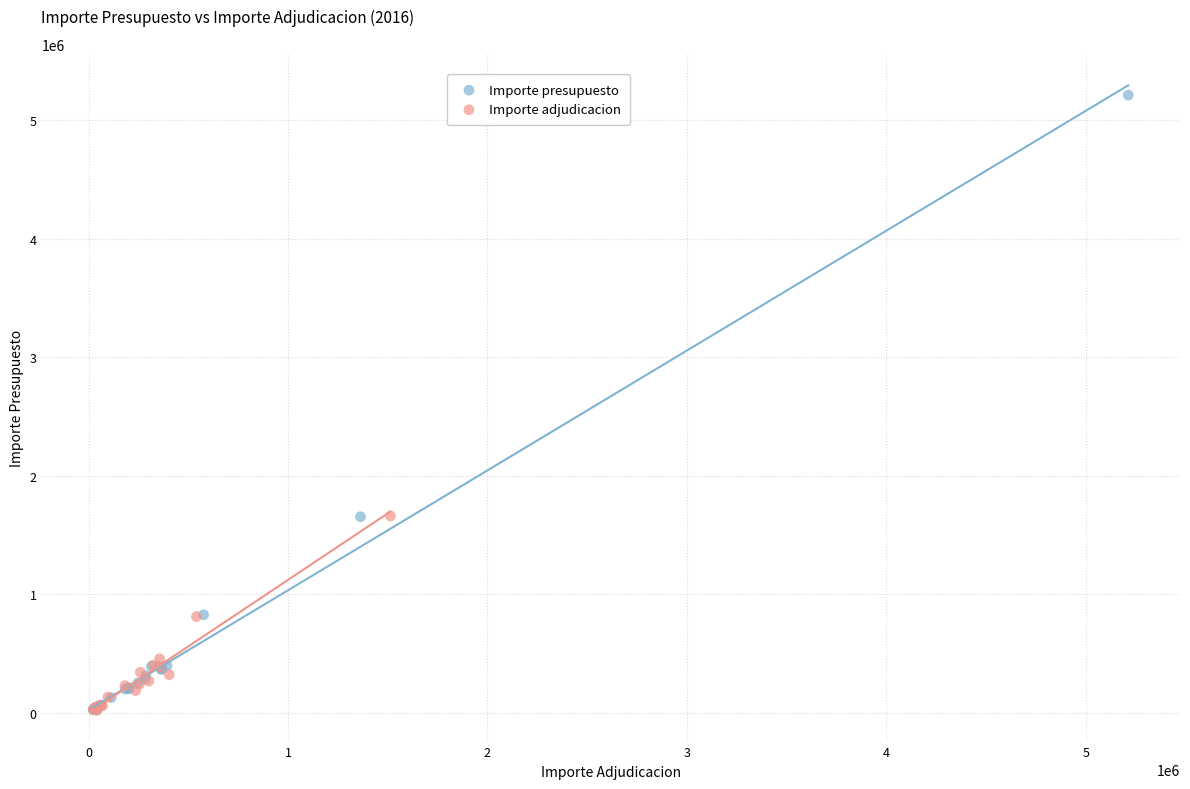

Which series contains the highest Y value?

Importe presupuesto